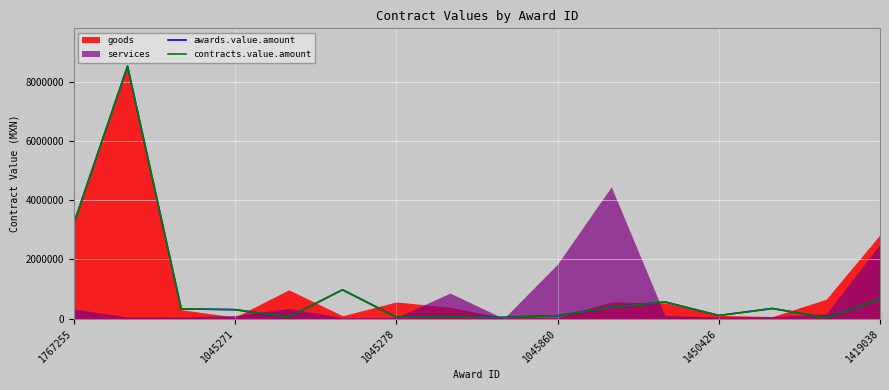

True or false: contracts.value.amount and awards.value.amount cross at least once.

False